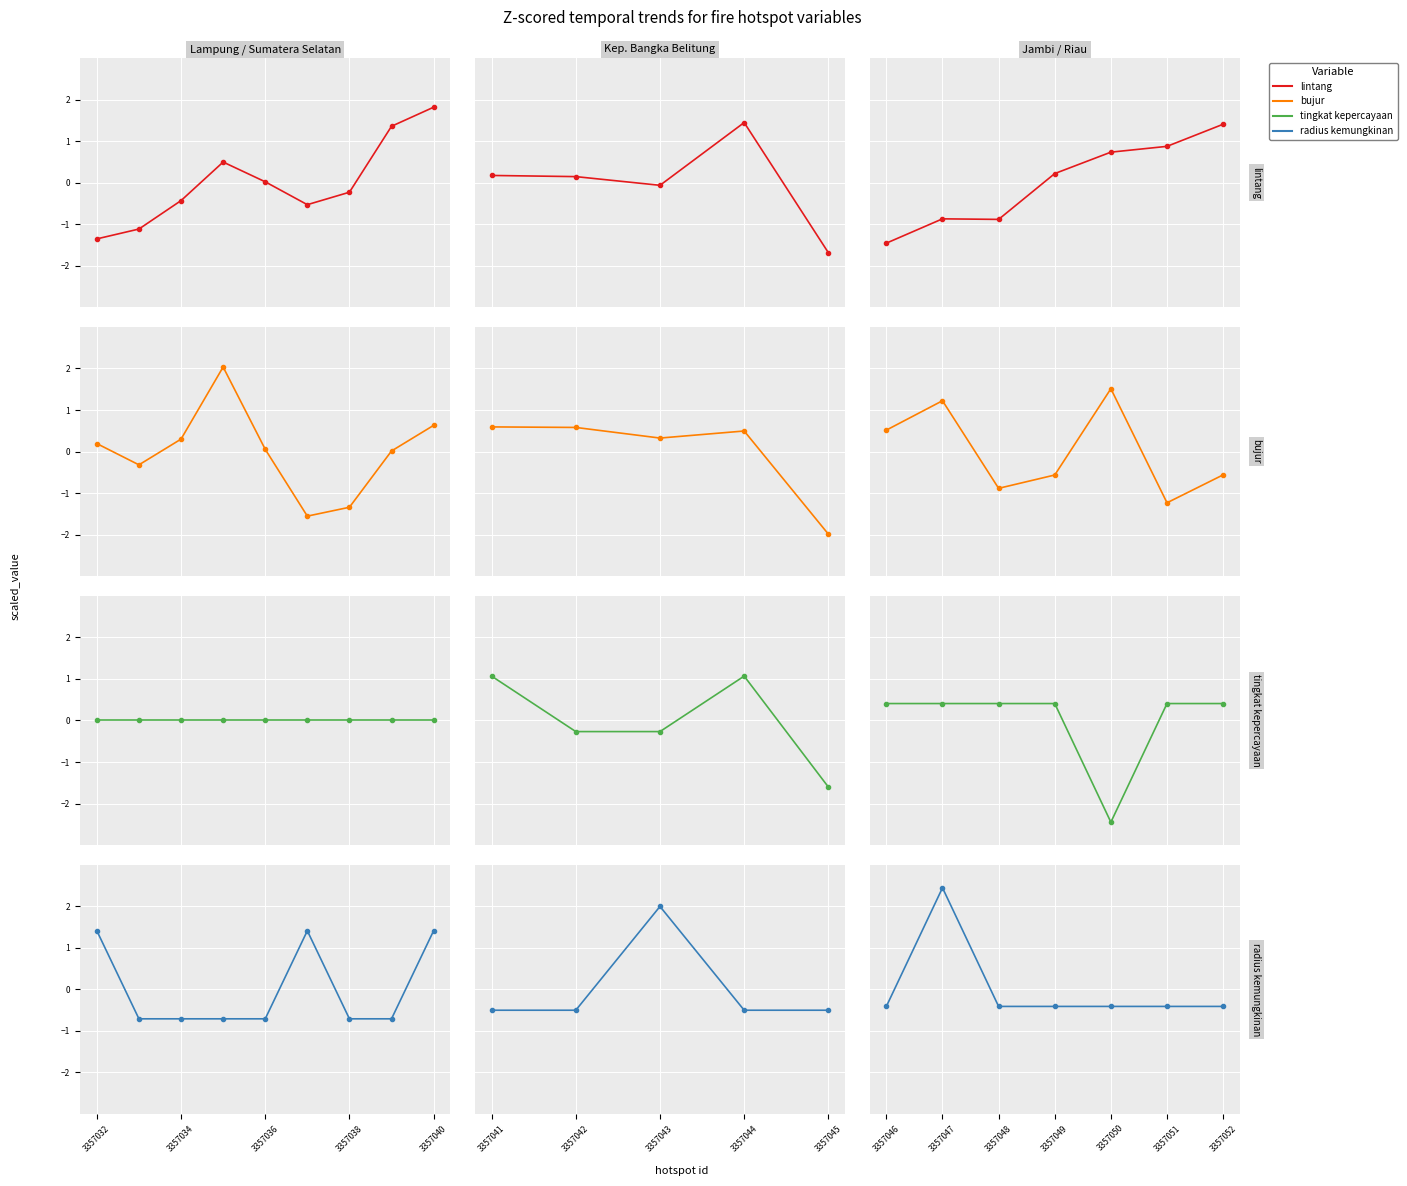

List the series in order of their peak value, lowest first.

tingkat kepercayaan, lintang, bujur, radius kemungkinan